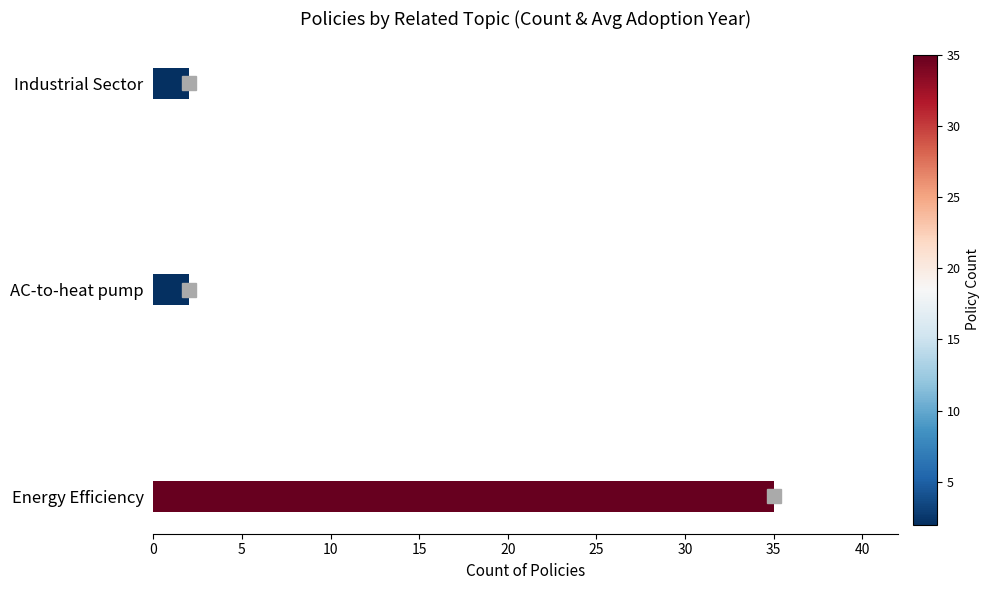

True or false: the data shows 35 at Energy Efficiency.

True